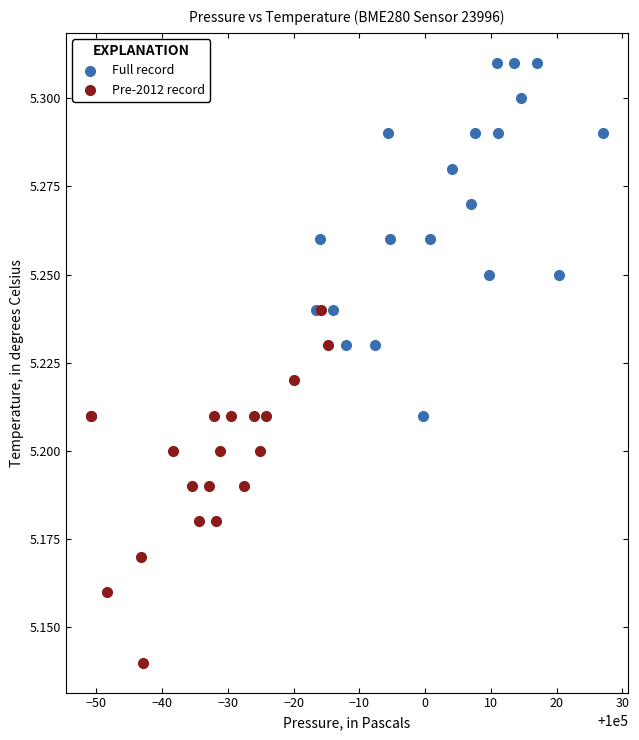

Which series reaches the maximum Y coordinate?

Full record